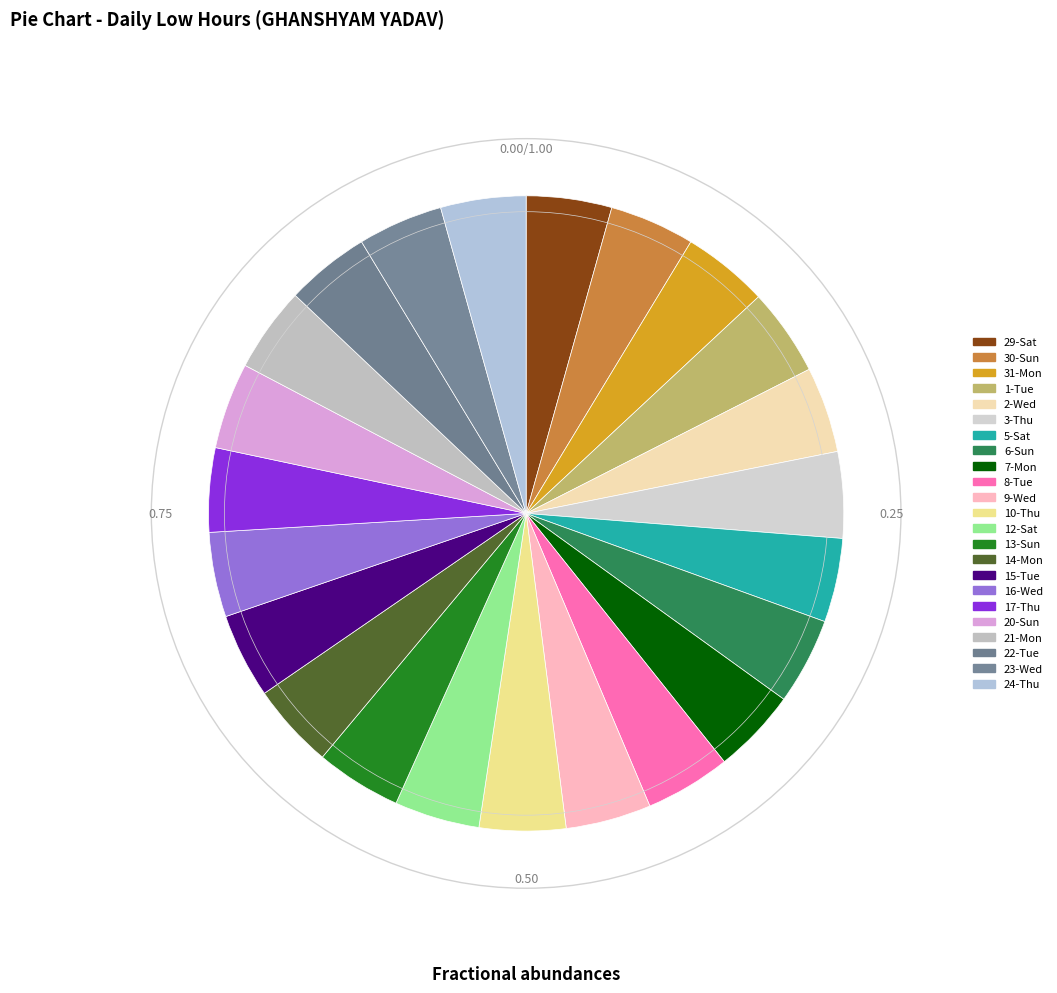

How many segments does this pie chart have?

23